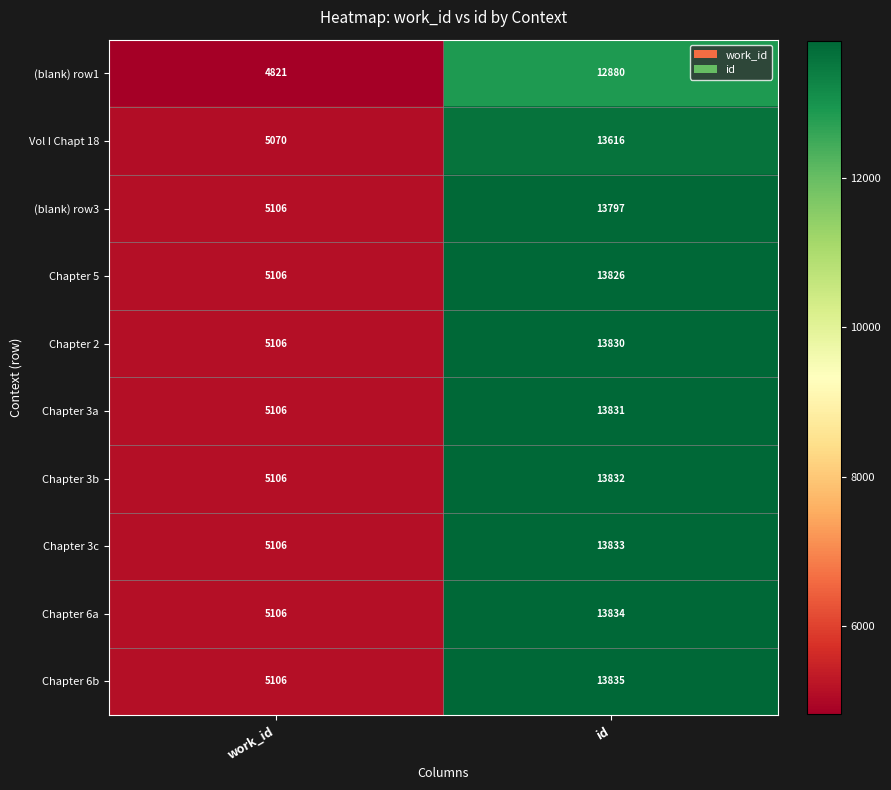

Reading right to left, what are all the values shown in this chart?

(blank) row1: id=12880	work_id=4821
Vol I Chapt 18: id=13616	work_id=5070
(blank) row3: id=13797	work_id=5106
Chapter 5: id=13826	work_id=5106
Chapter 2: id=13830	work_id=5106
Chapter 3a: id=13831	work_id=5106
Chapter 3b: id=13832	work_id=5106
Chapter 3c: id=13833	work_id=5106
Chapter 6a: id=13834	work_id=5106
Chapter 6b: id=13835	work_id=5106